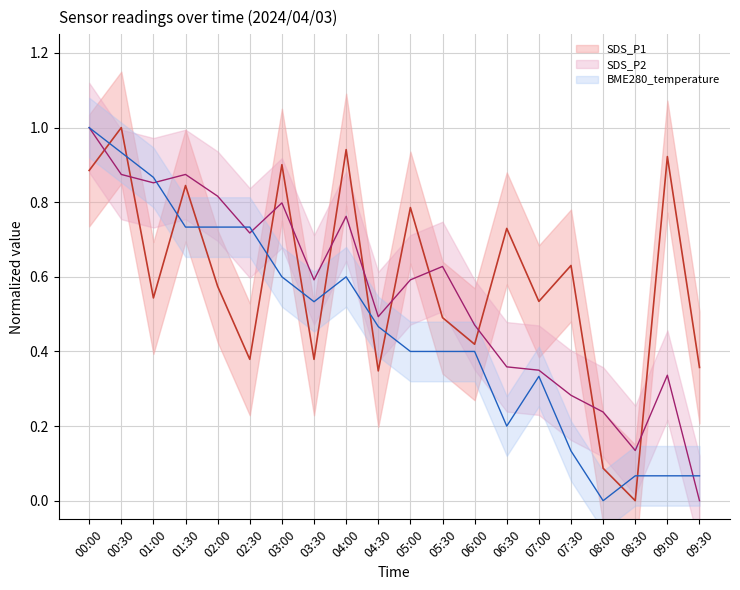

What is the difference between the SDS_P1 values at 08:30 and 05:30?

0.5